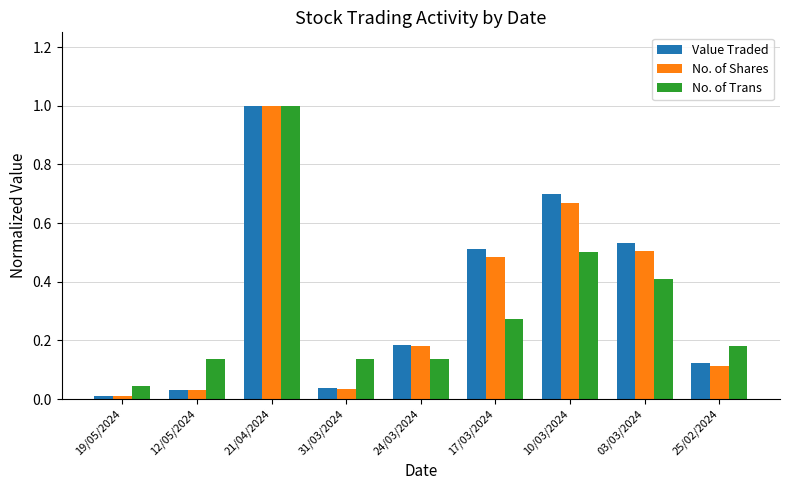

The value of No. of Trans at 03/03/2024 is 0.6. True or false?

False